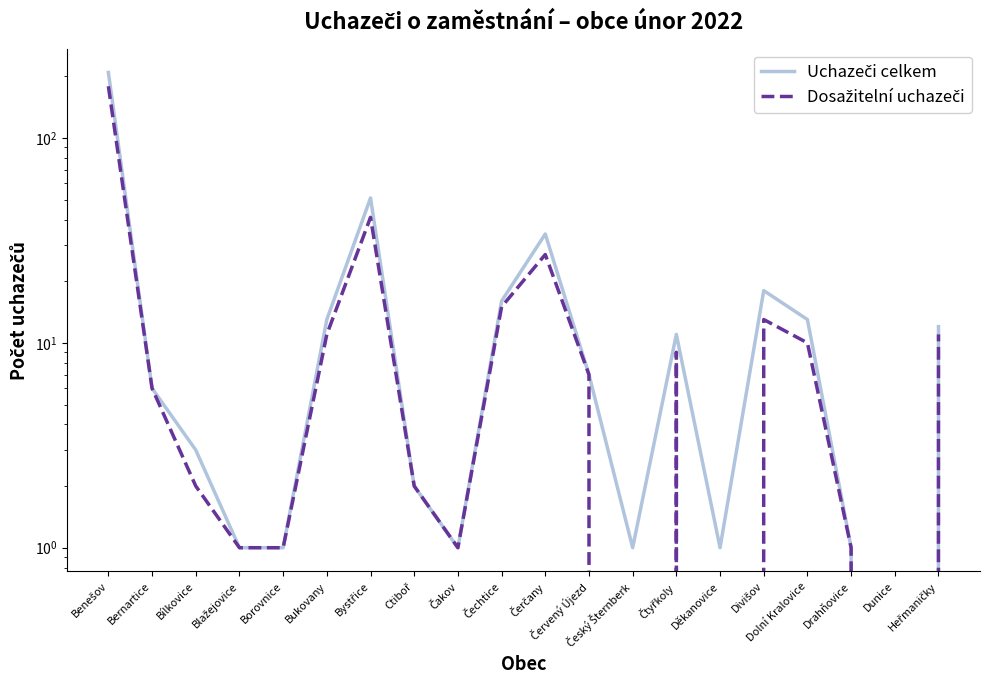

Which series has the largest range (max minus min)?

Uchazeči celkem